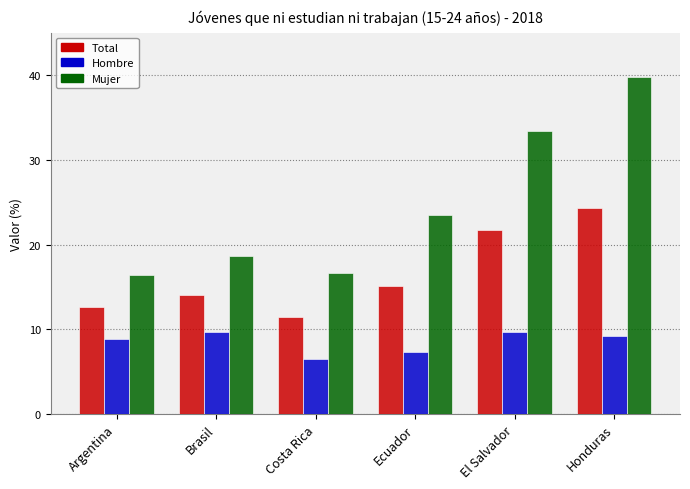

What is the spread (max minus min) of values at Honduras?

30.6